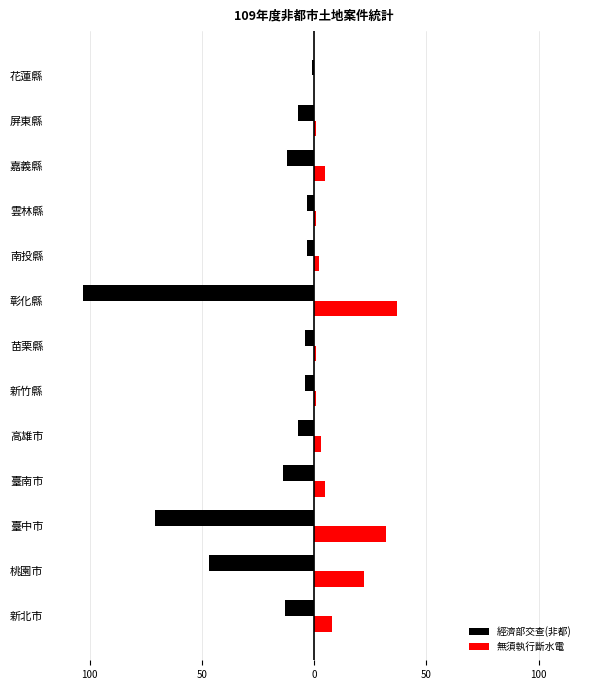

What are all the series names shown in the legend?

經濟部交查(非都), 無須執行斷水電